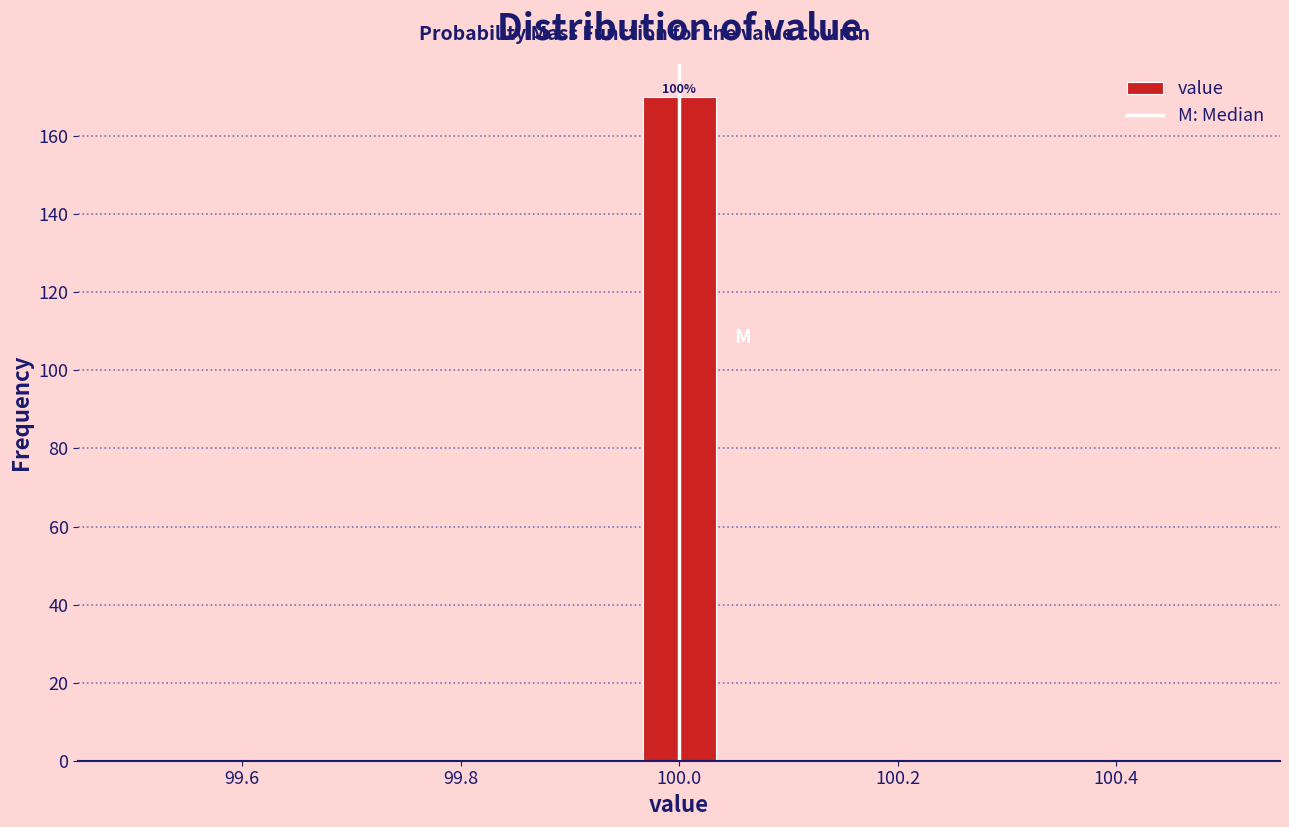

Around what value on the x-axis is the tallest bar? Give the approximate position of its centre, as read against the axis.

100.00